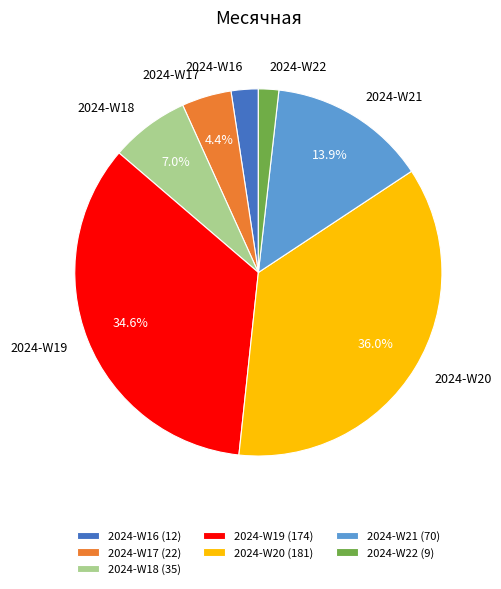

Is there a majority slice in this chart?

No